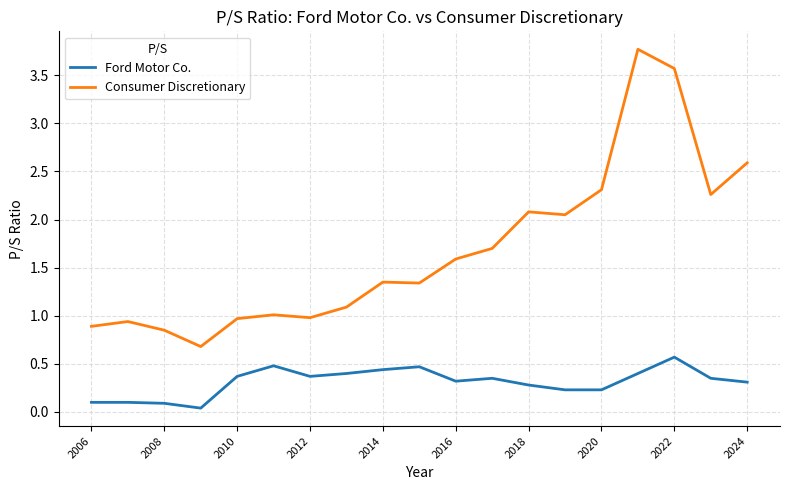

Does the chart have visible grid lines?

Yes